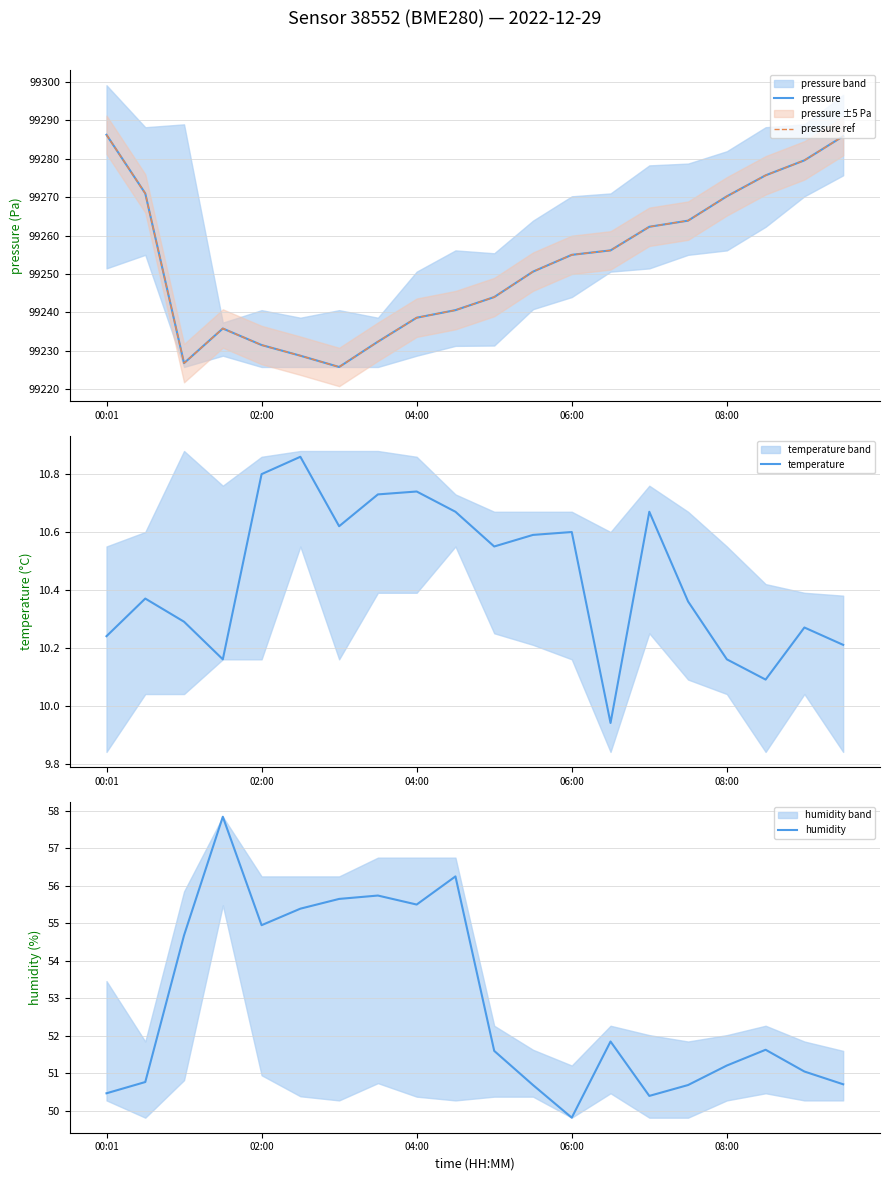

True or false: temperature has a value of 10.8 at 02:00.

True